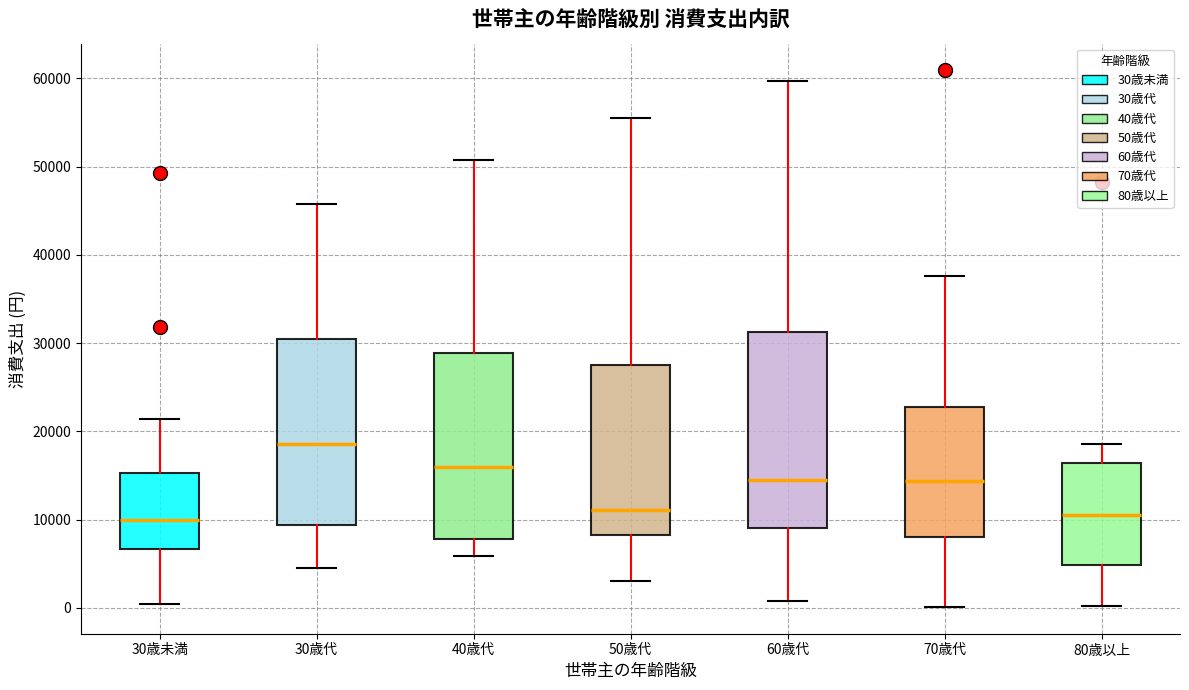

Comparing the boxes themselves (not the whiskers), which one is the tallest?

60歳代